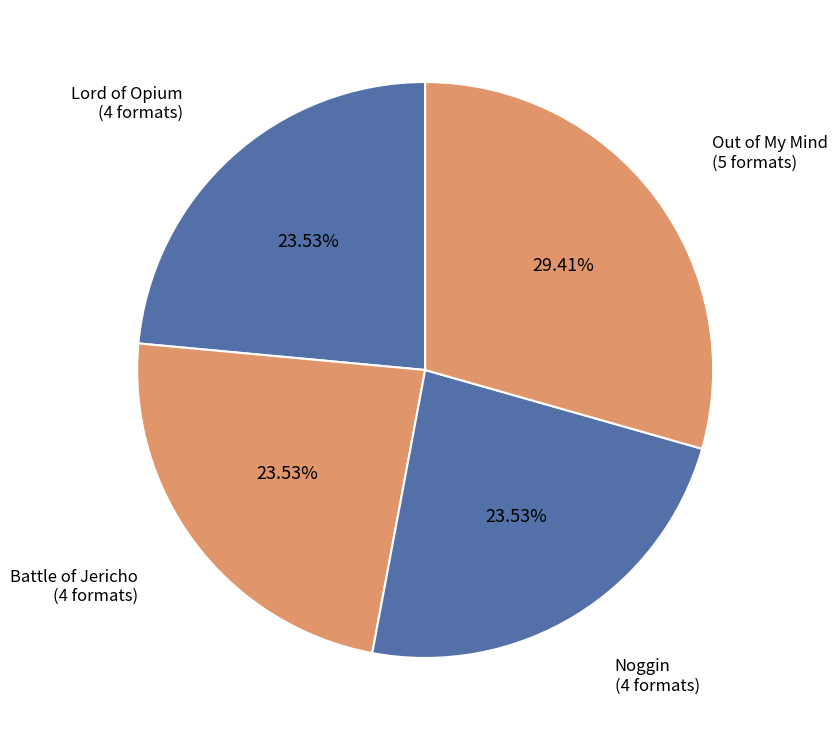

Which slice is the largest?

Out of My Mind